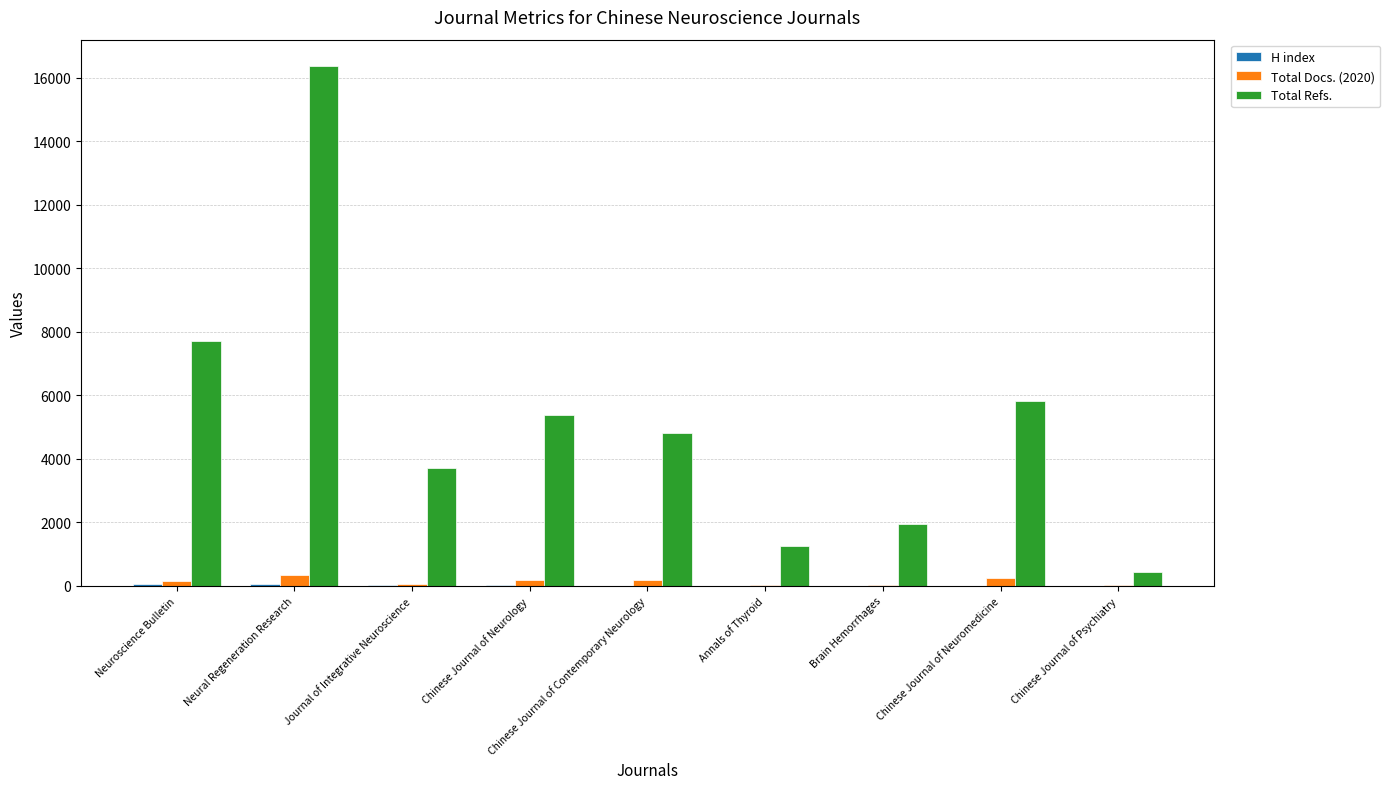

What is the maximum value shown in the chart?

16386